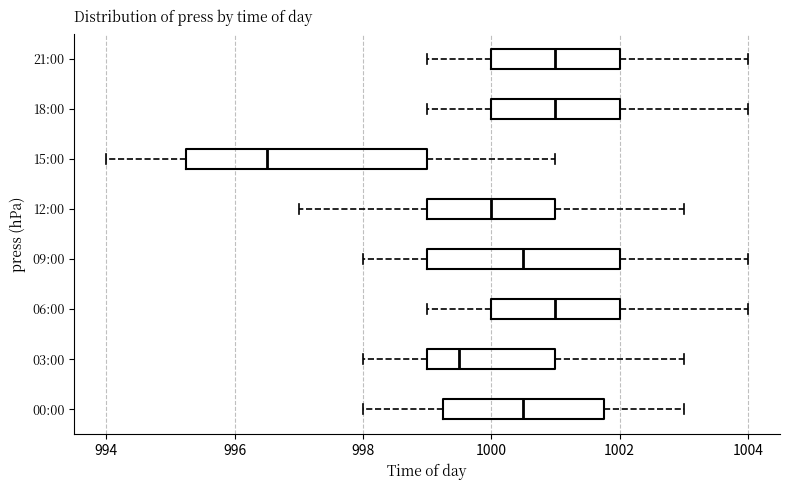

Comparing the boxes themselves (not the whiskers), which one is the widest?

15:00